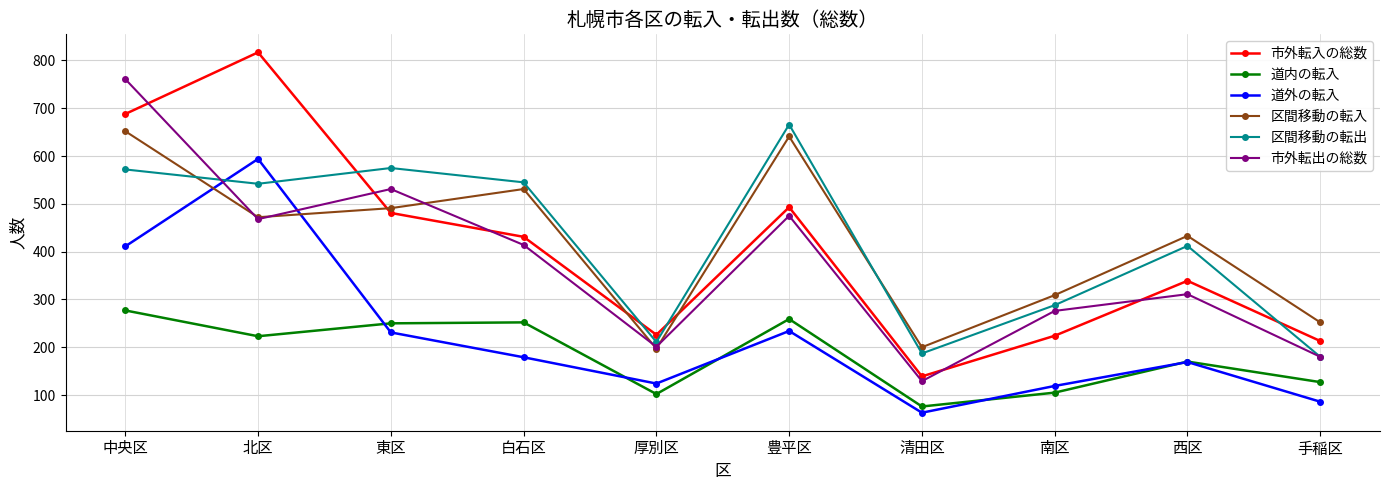

What is the value of the 区間移動の転出 point at the 9th from the left?

412